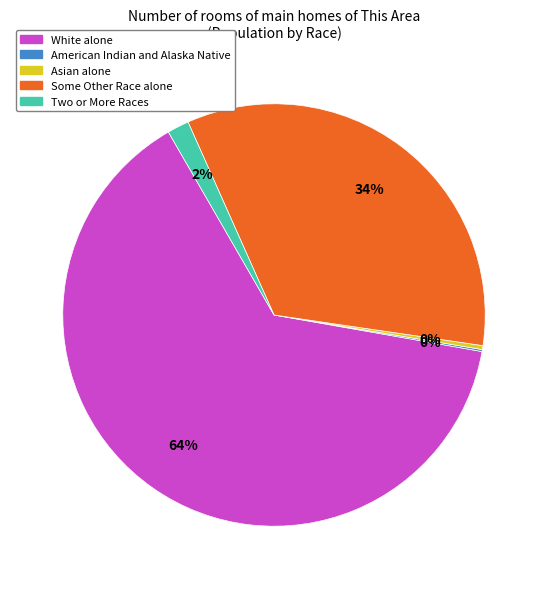

Is the sum of Two or More Races and White alone greater than half?

Yes